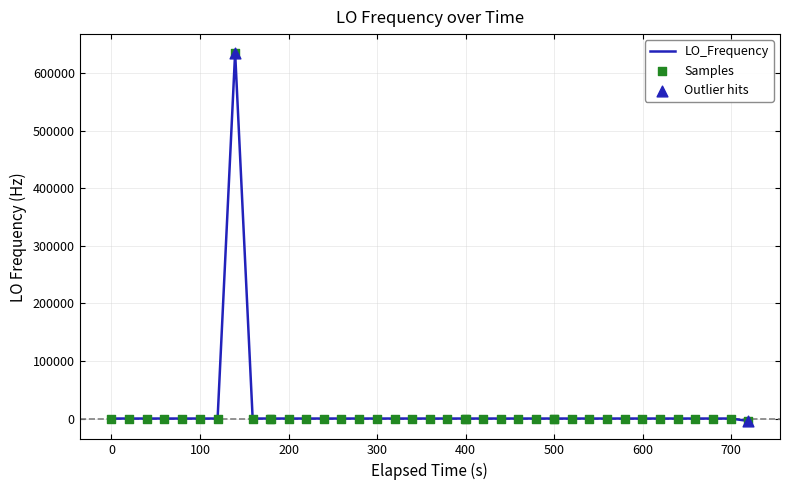

What is the difference between the maximum and minimum values?

639899.8